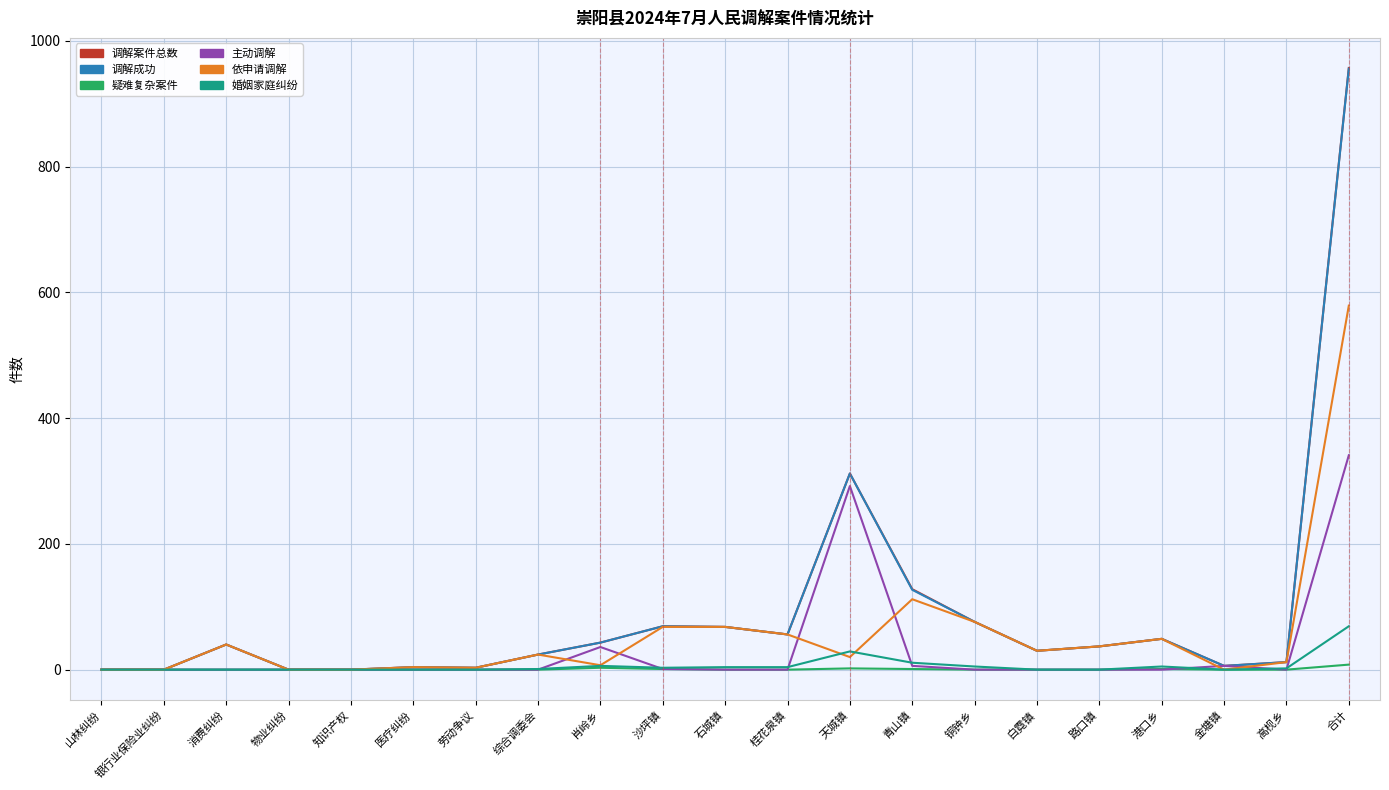

What is the highest value of the 主动调解 series?

341